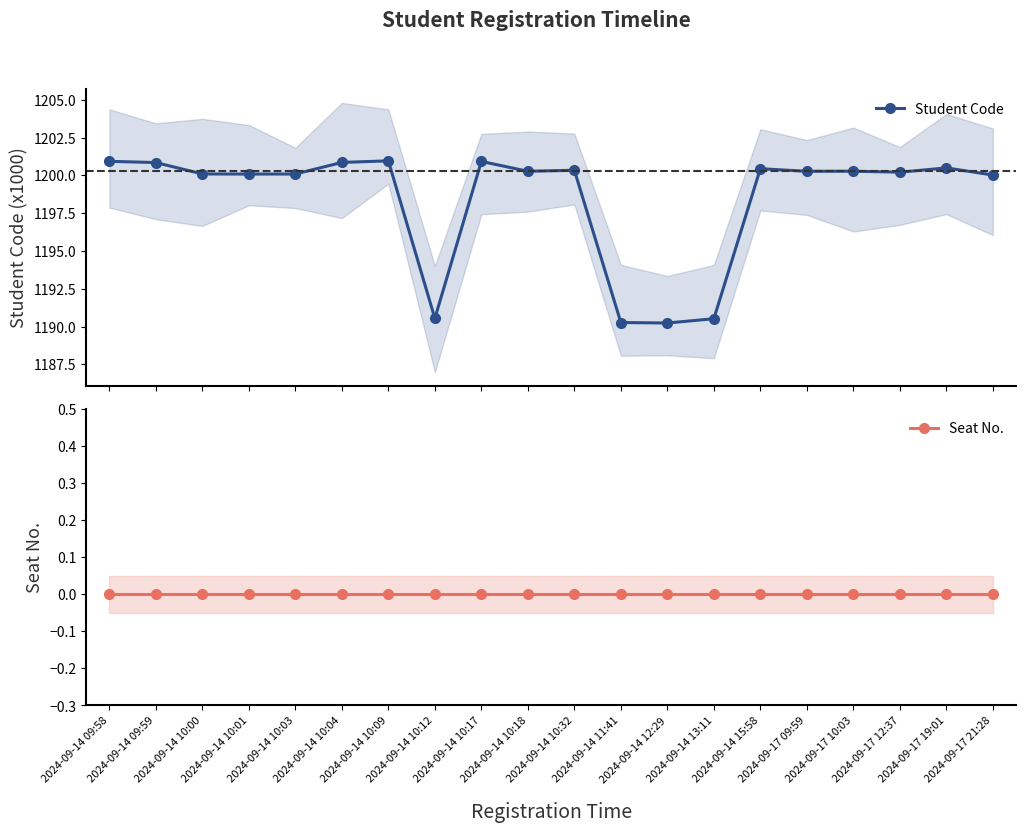

Reading left to right, what are all the values shown in this chart?

Student Code: 1200.9	1200.8	1200.1	1200.1	1200.1	1200.9	1201.0	1190.5	1200.9	1200.3	1200.3	1190.3	1190.2	1190.5	1200.4	1200.3	1200.3	1200.2	1200.5	1200.0
Seat No.: 0.0	0.0	0.0	0.0	0.0	0.0	0.0	0.0	0.0	0.0	0.0	0.0	0.0	0.0	0.0	0.0	0.0	0.0	0.0	0.0